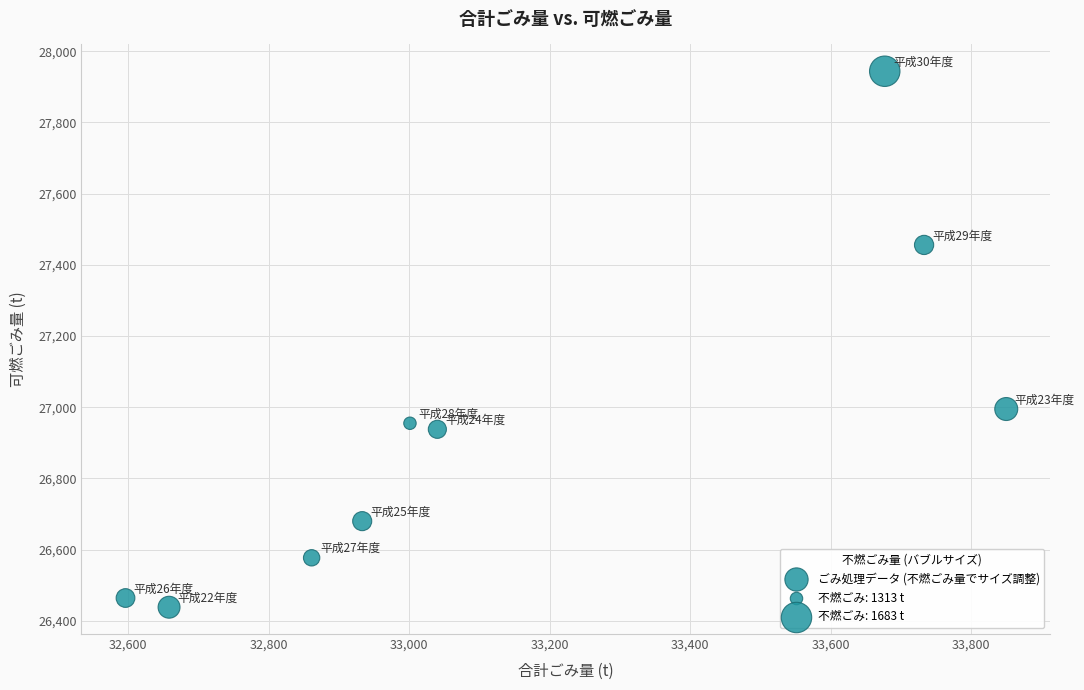

What Y value in the scatter plot is closest to 27191?

26995.0